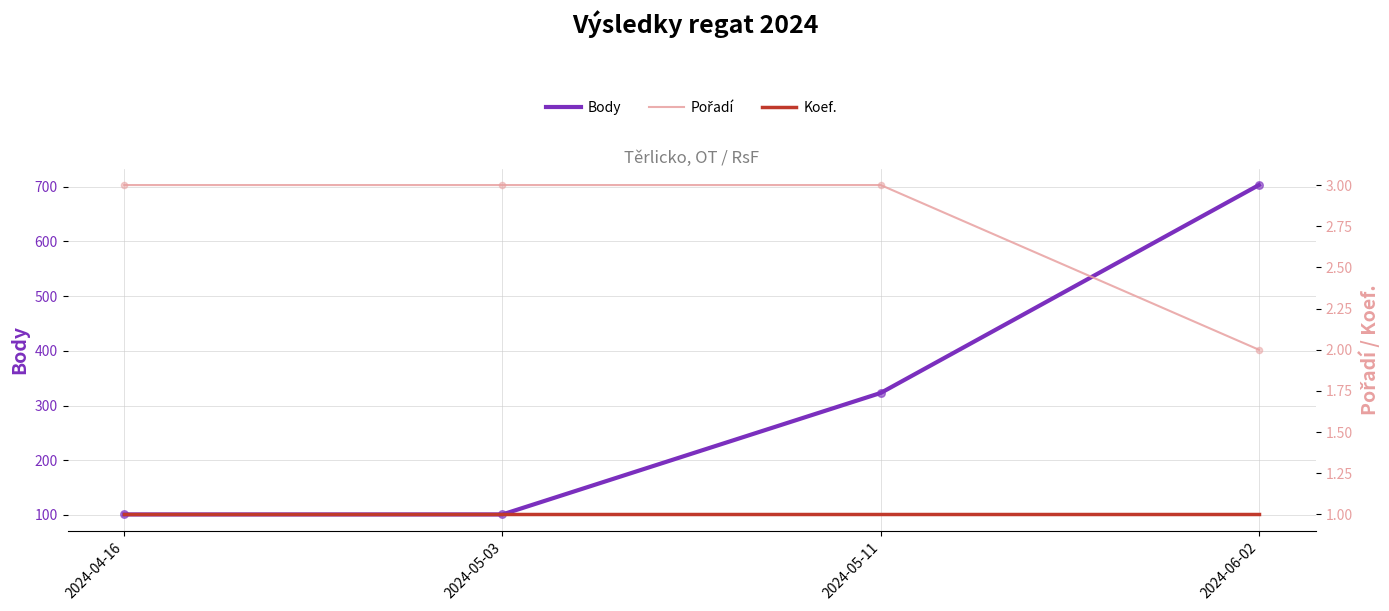

Which series has the largest Y range (max minus min)?

Body